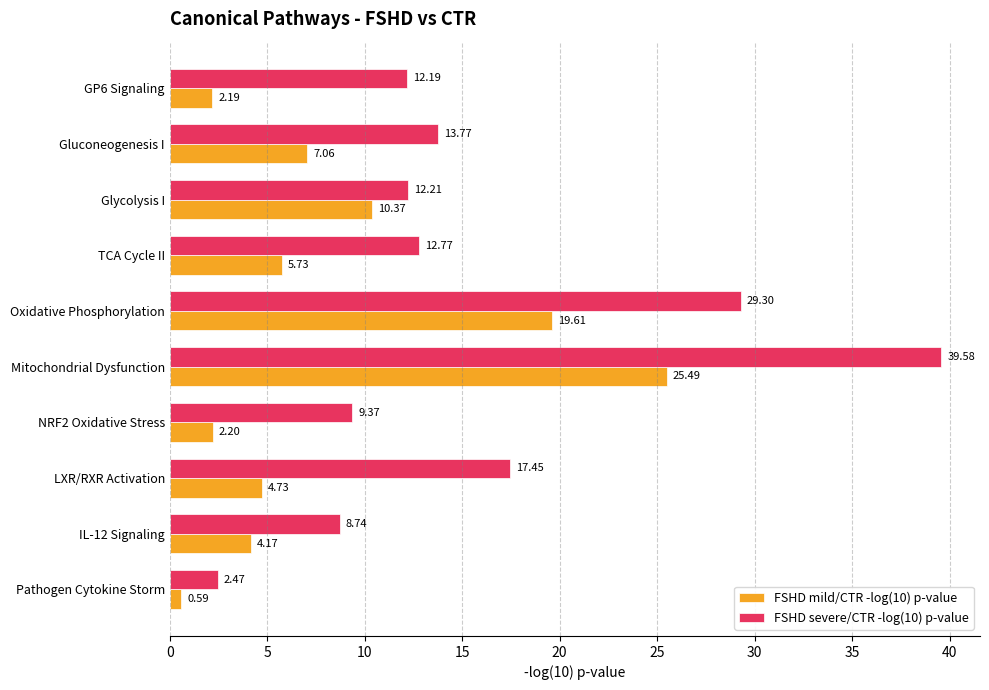

At which category is the sum across all series the highest?

Mitochondrial Dysfunction